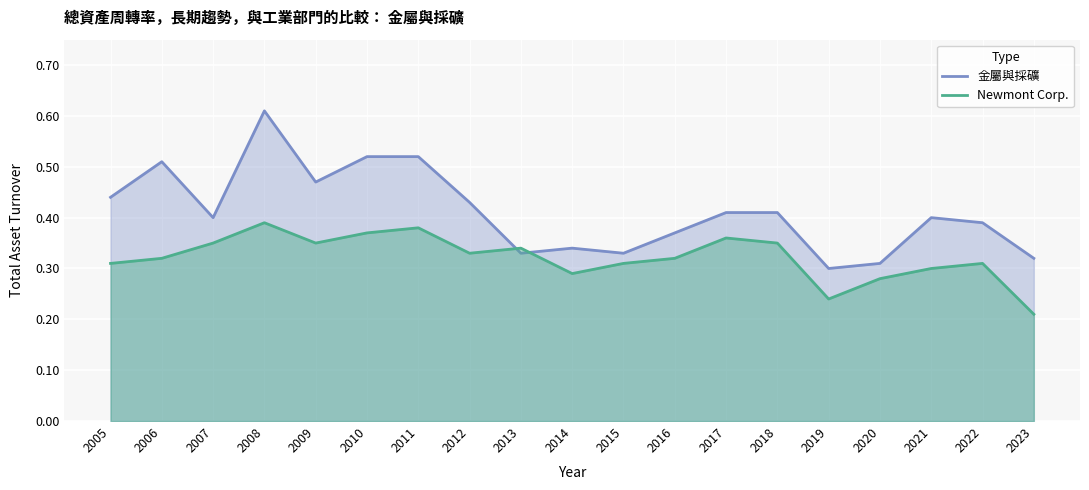

Reading left to right, list all the values displayed in this chart.

金屬與採礦: 2005=0.4	2006=0.5	2007=0.4	2008=0.6	2009=0.5	2010=0.5	2011=0.5	2012=0.4	2013=0.3	2014=0.3	2015=0.3	2016=0.4	2017=0.4	2018=0.4	2019=0.3	2020=0.3	2021=0.4	2022=0.4	2023=0.3
Newmont Corp.: 2005=0.3	2006=0.3	2007=0.3	2008=0.4	2009=0.3	2010=0.4	2011=0.4	2012=0.3	2013=0.3	2014=0.3	2015=0.3	2016=0.3	2017=0.4	2018=0.3	2019=0.2	2020=0.3	2021=0.3	2022=0.3	2023=0.2